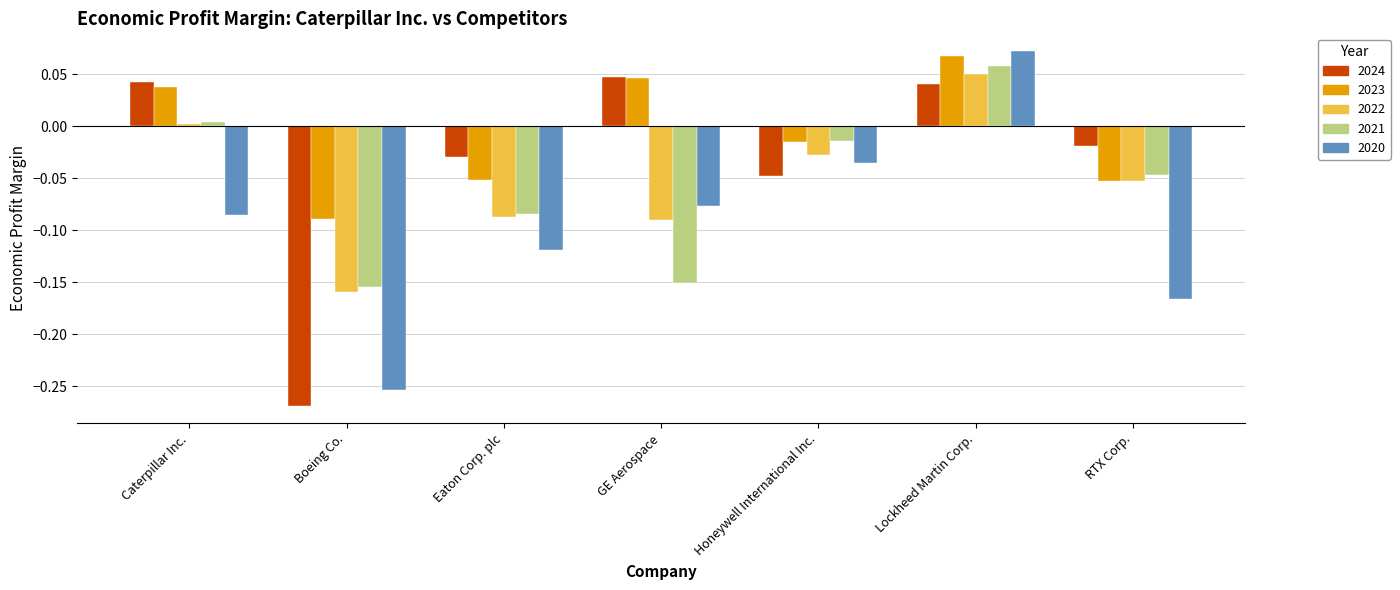

True or false: 2022 has a value of 0.0 at Caterpillar Inc..

True